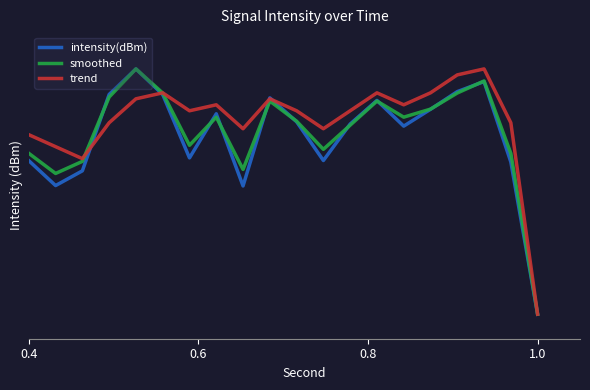

At which label is smoothed closest to 0?

1.0